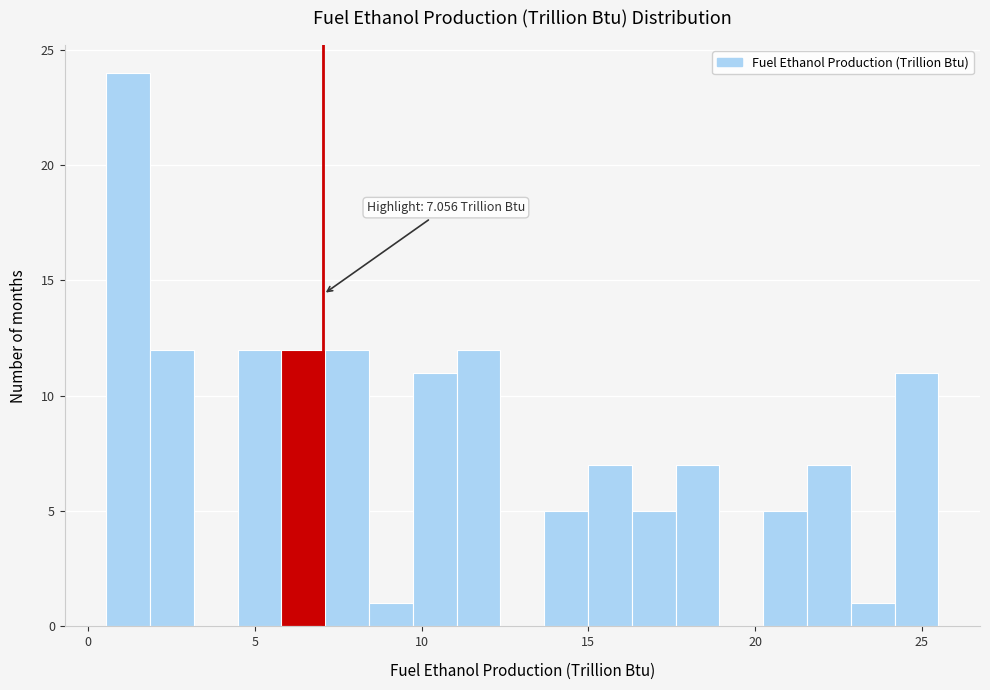

Around what value on the x-axis is the tallest bar? Give the approximate position of its centre, as read against the axis.

1.0